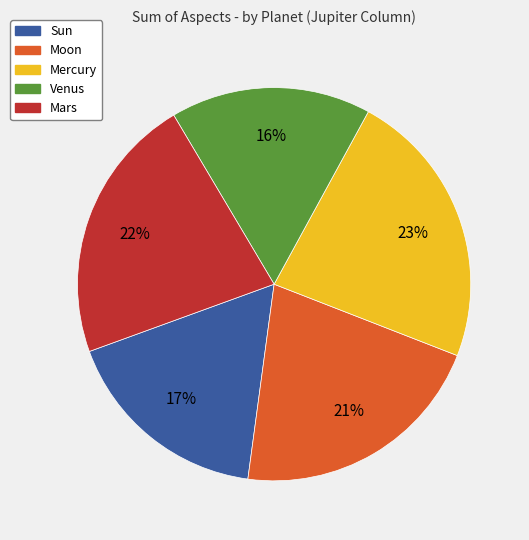

Which category has the smallest portion of the pie?

Venus